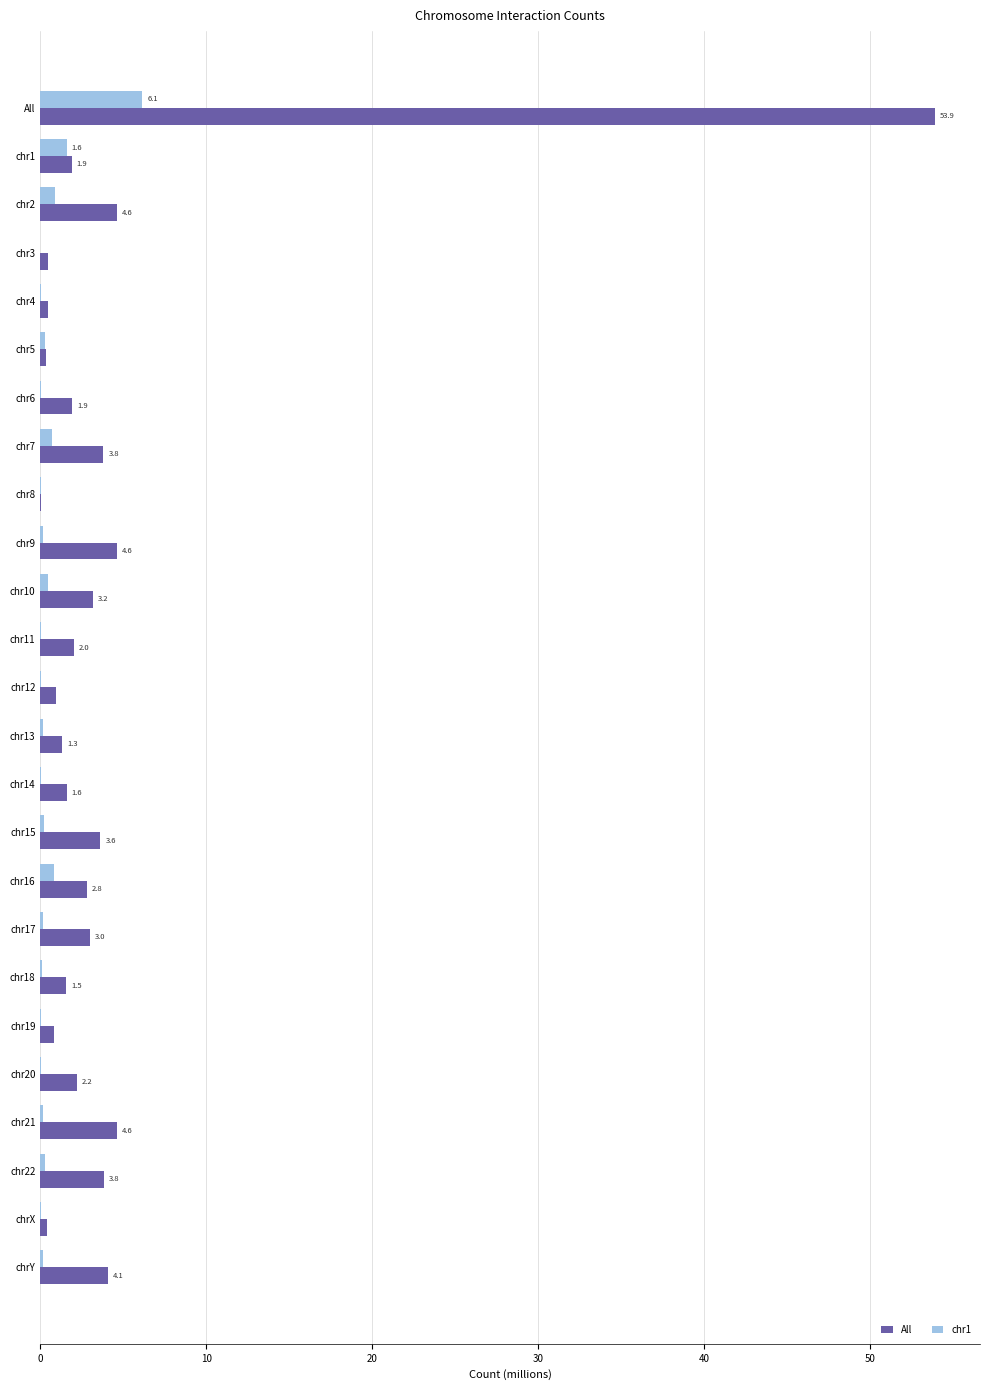

Is the value of All at chr11 greater than the value of chr1 at chr19?

Yes